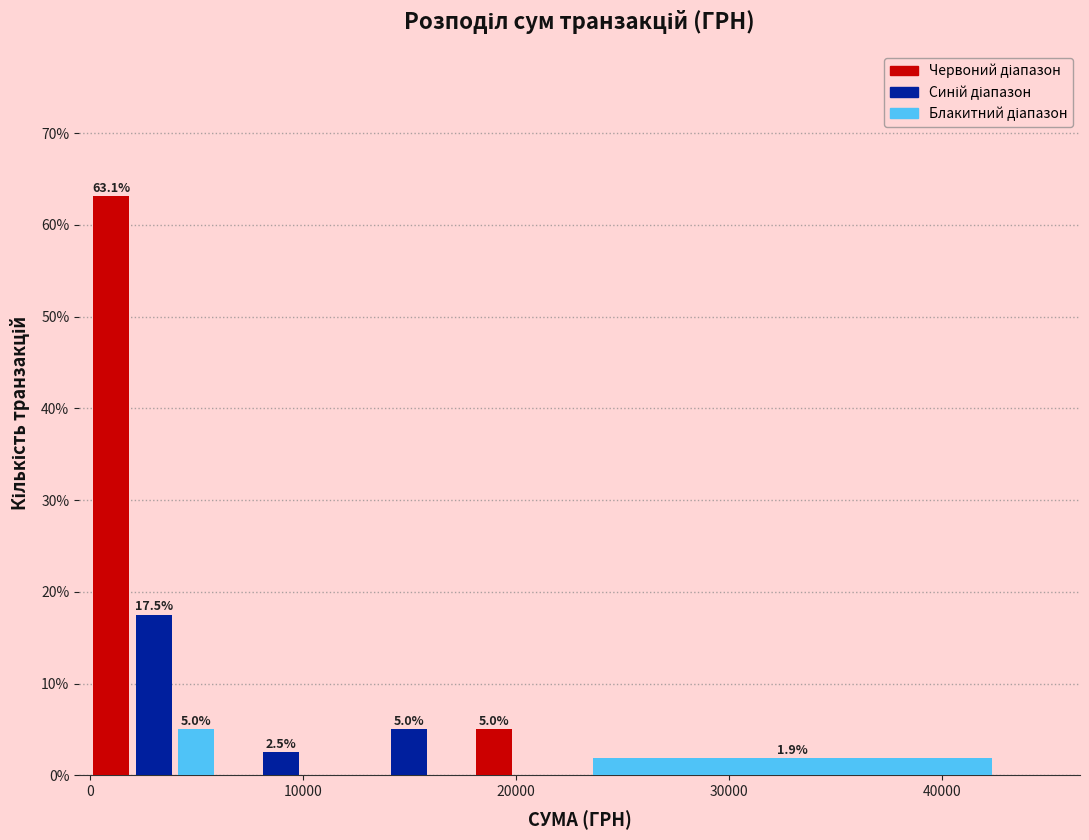

Read against the x-axis, roughly where is the centre of the tallest bar?

1000